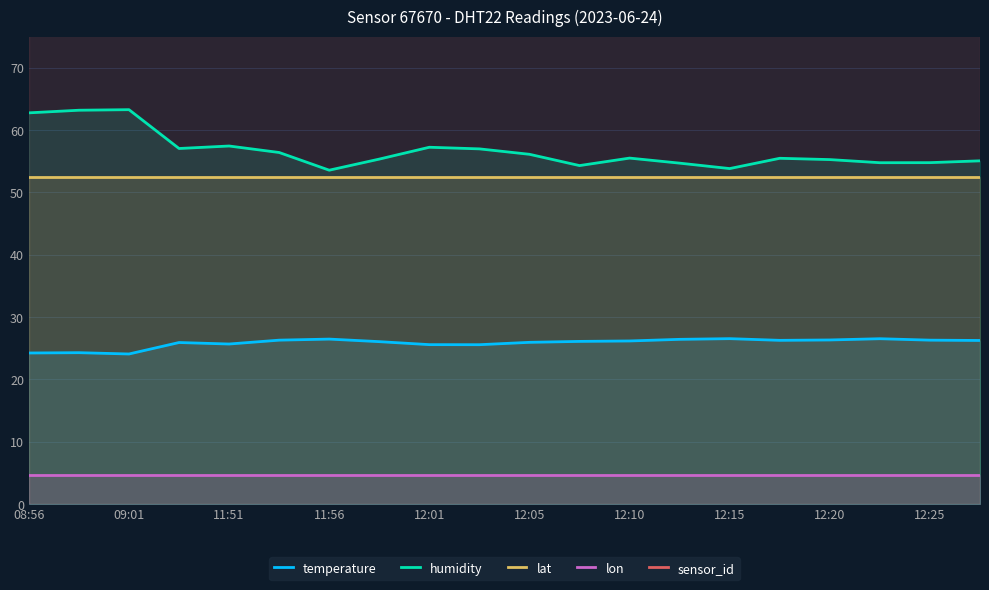

How many lines are shown in the chart?

5